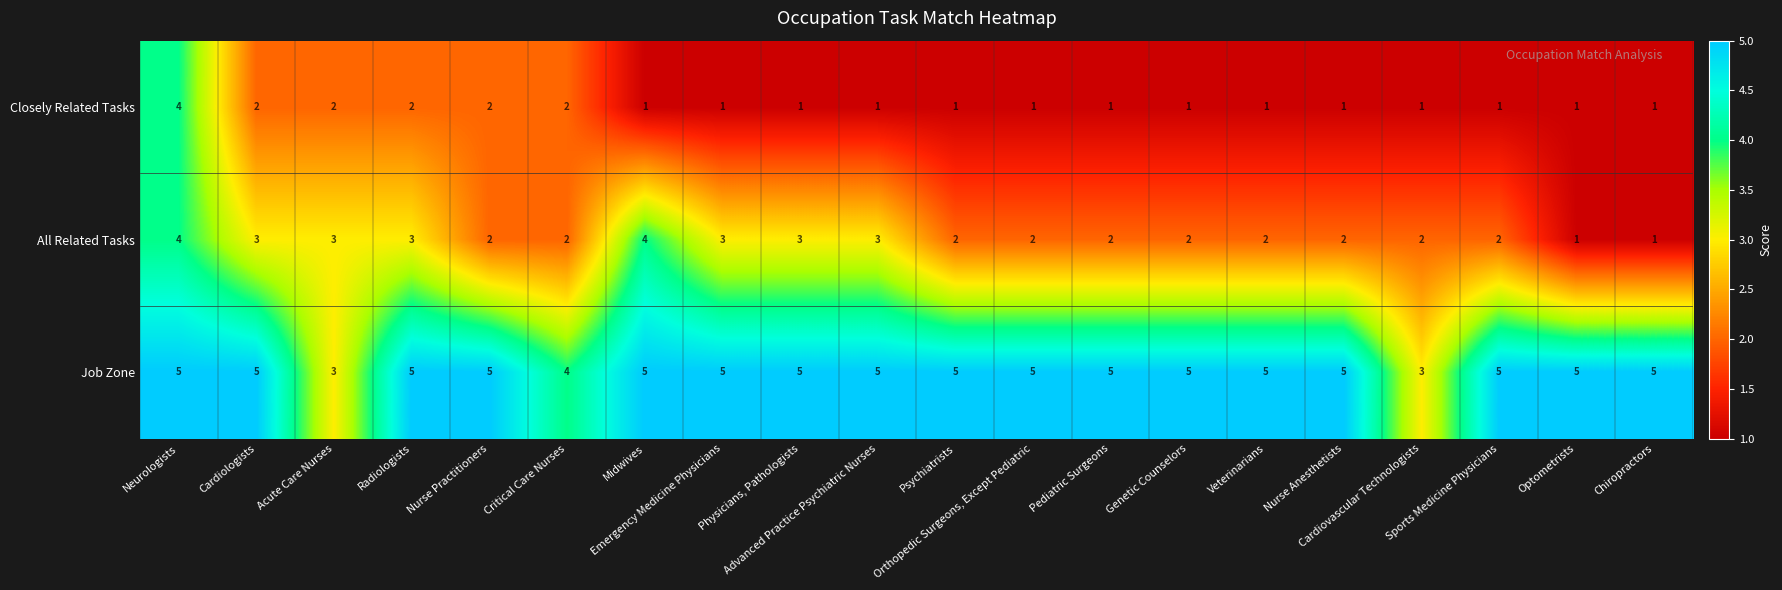

What is the difference between the maximum and minimum values in the All Related Tasks series?

3